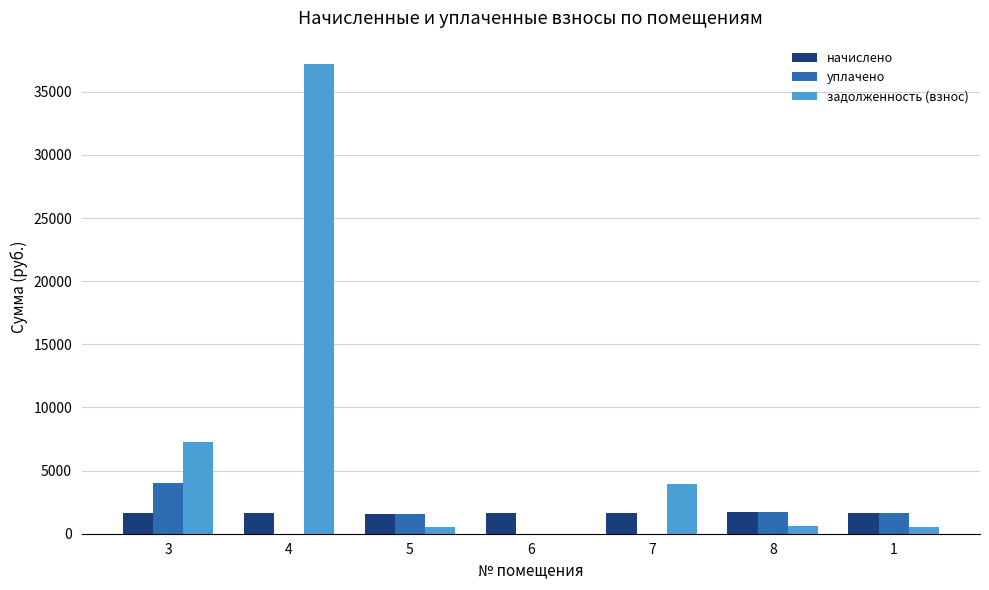

What is the spread (max minus min) of values at 4?

37186.9